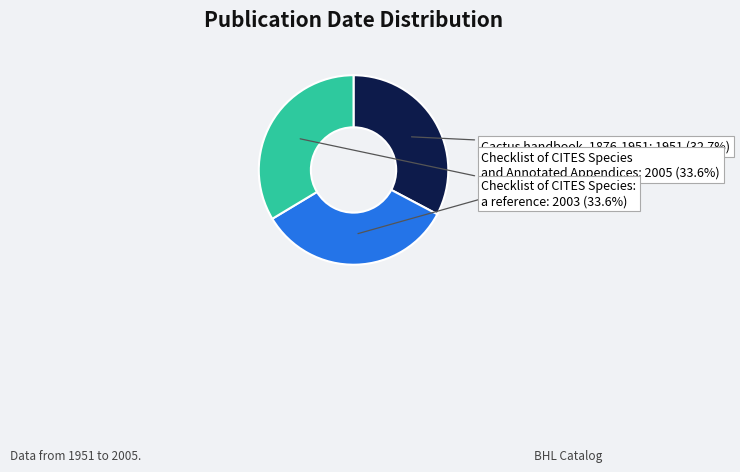

Does any single category account for the majority?

No